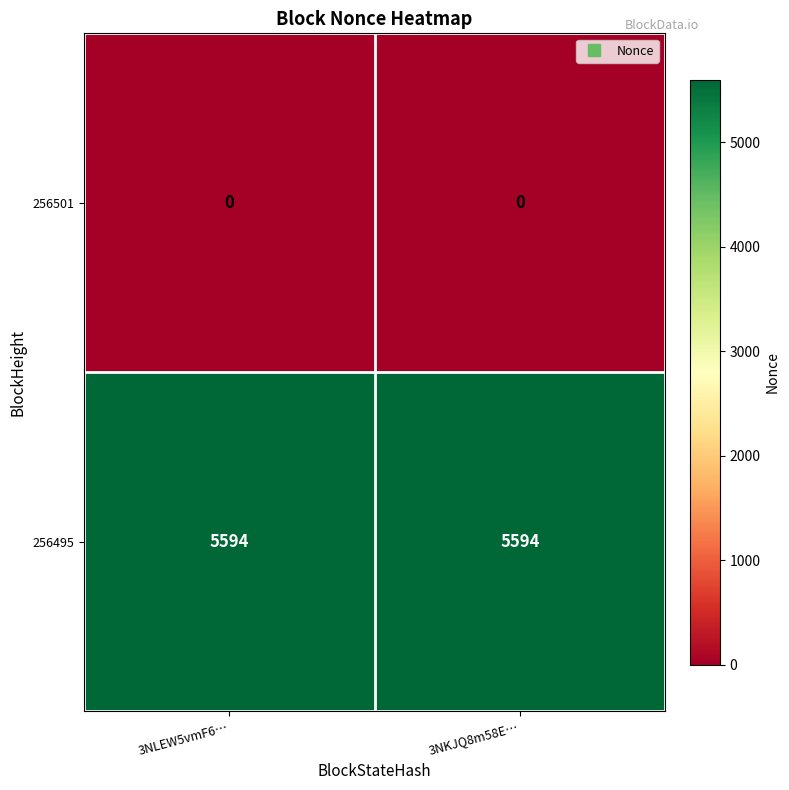

What is the difference between the highest and lowest values at 3NLEW5vmF6…?

5594